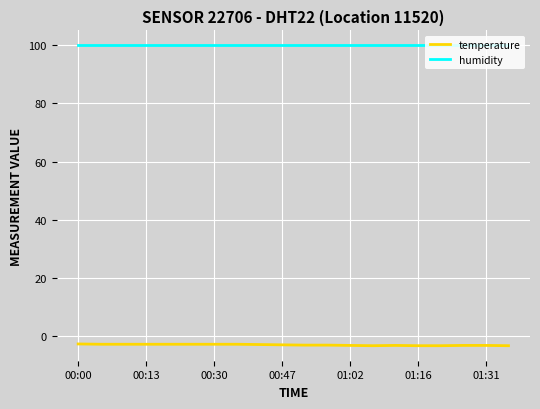

What is the highest value of the temperature series?

-2.6